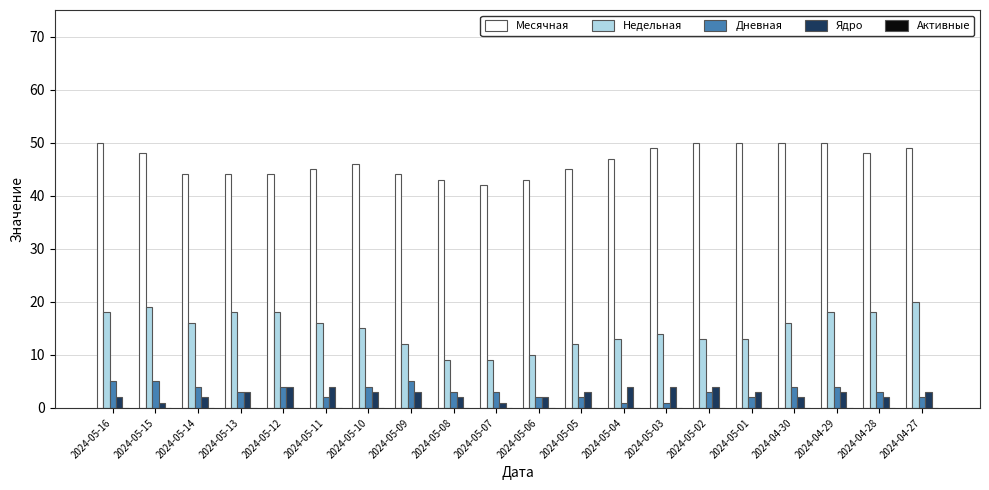

What is the sum of the Дневная values at 2024-04-29 and 2024-05-16?

9